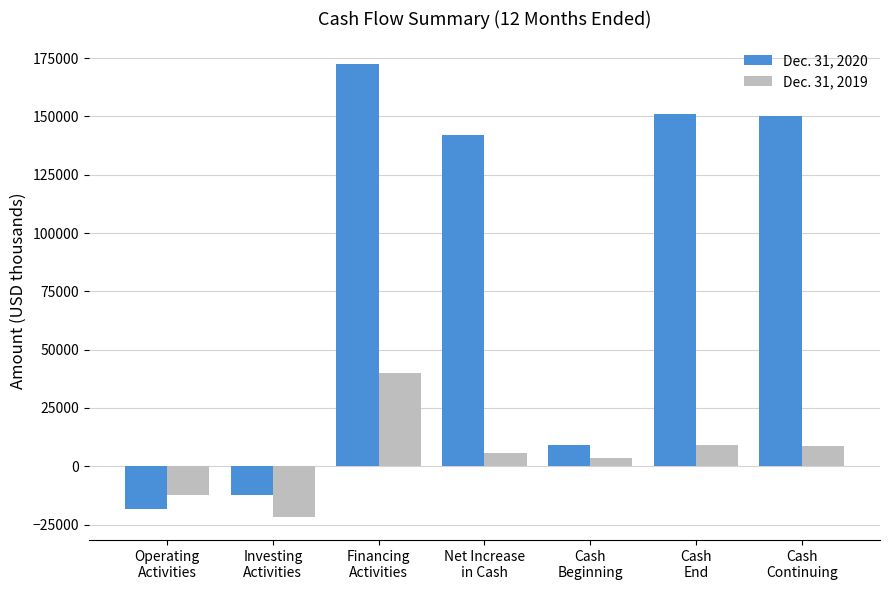

Which series changed the most between Financing
Activities and Net Increase
in Cash?

Dec. 31, 2019